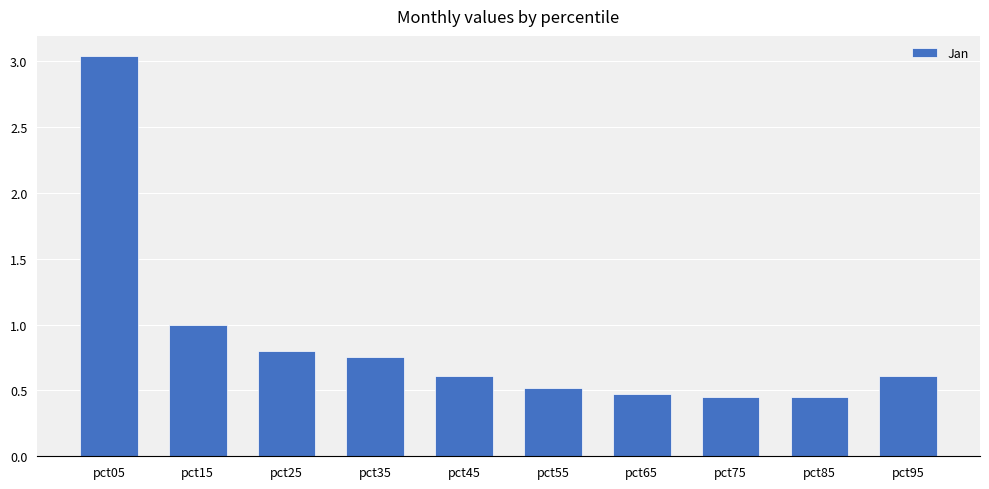

The chart shows a value of 0.1 at pct85. True or false?

False